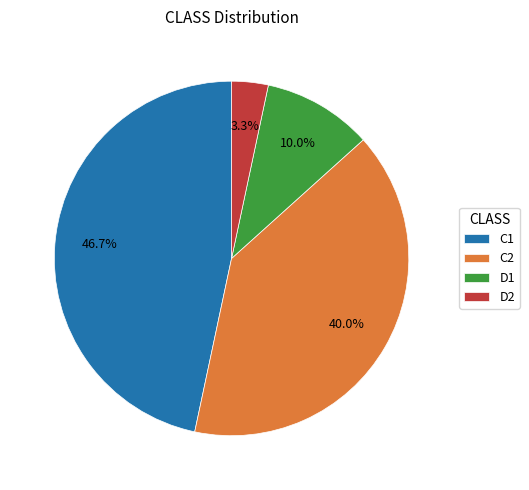

To the nearest percent, what portion does D2 represent?

3%